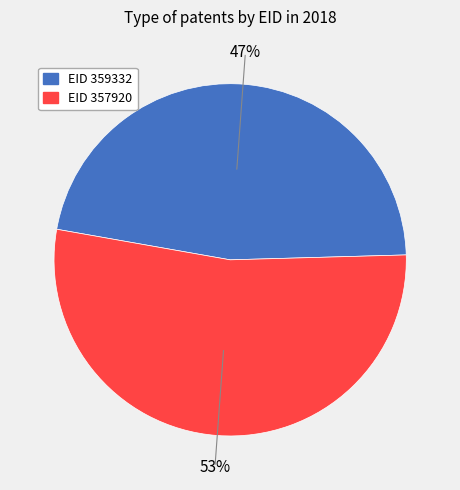

Is there a majority slice in this chart?

Yes